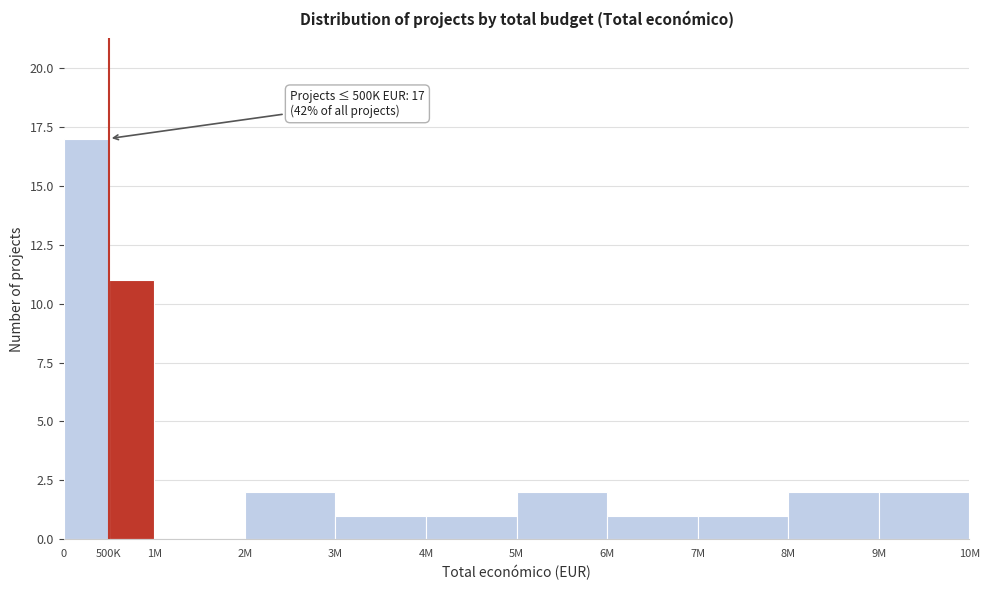

Reading left to right, what are all the values shown in this chart?

0=17	500K=11	1M=0	2M=2	3M=1	4M=1	5M=2	6M=1	7M=1	8M=2	9M=2